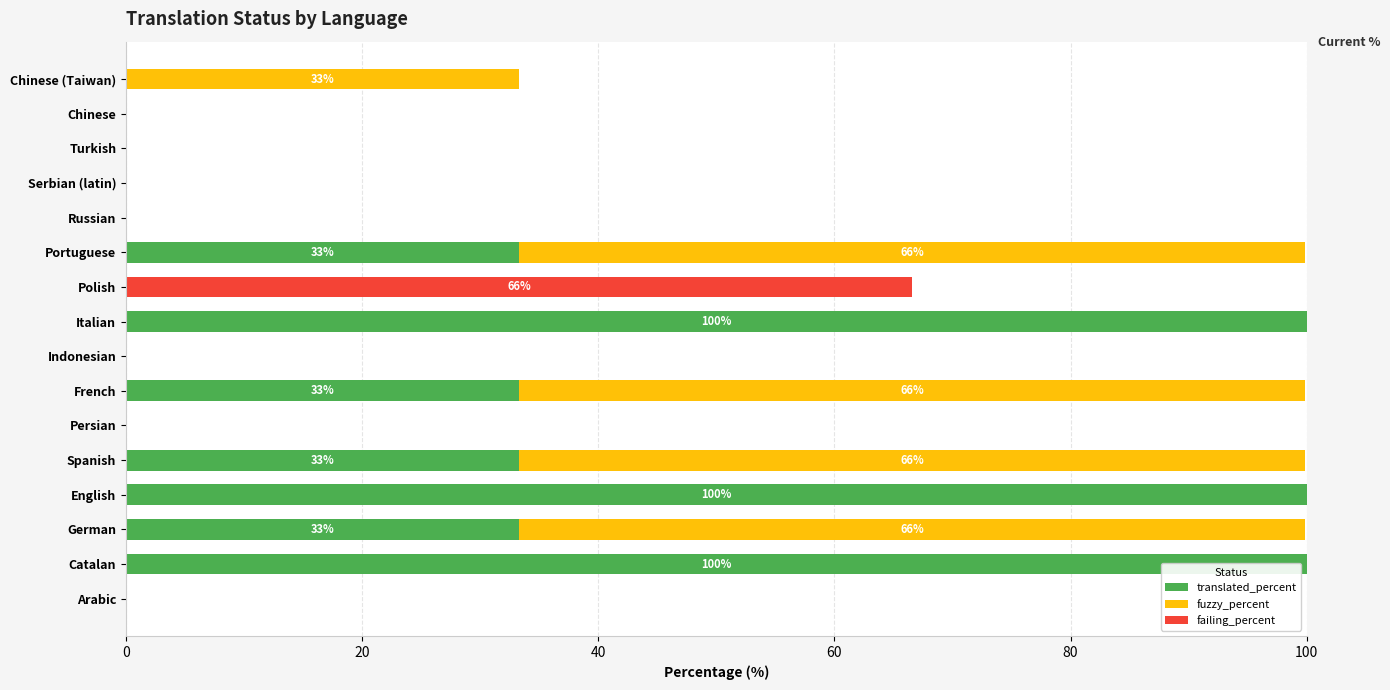

What is the maximum value for translated_percent?

100.0